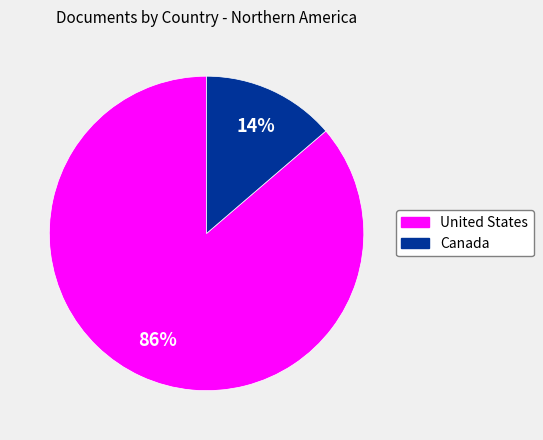

Does any single category account for the majority?

Yes